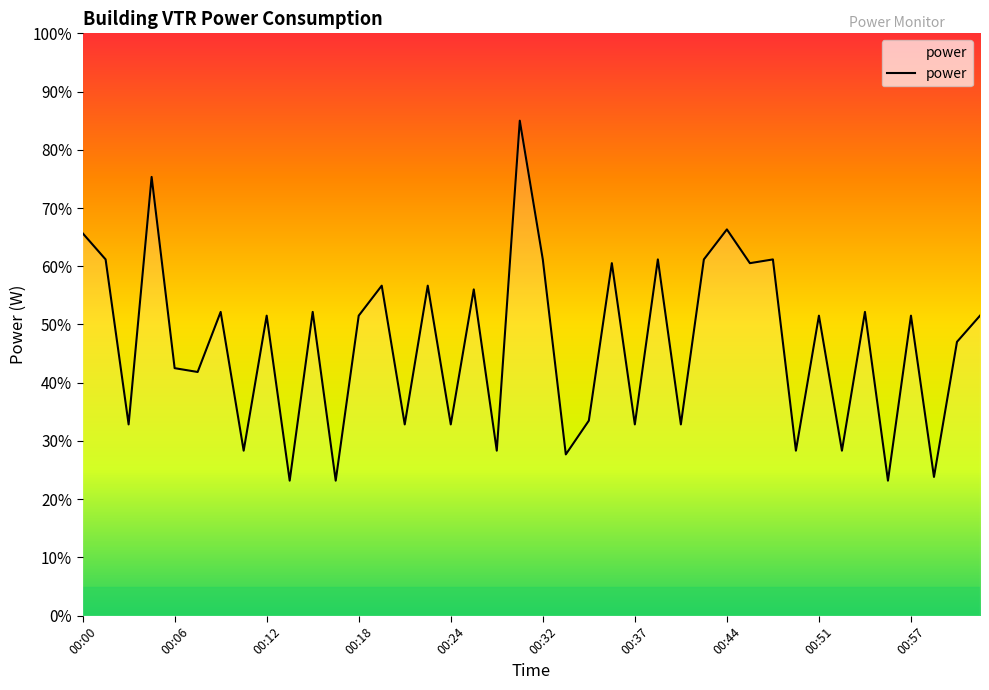

Does the chart have visible grid lines?

No